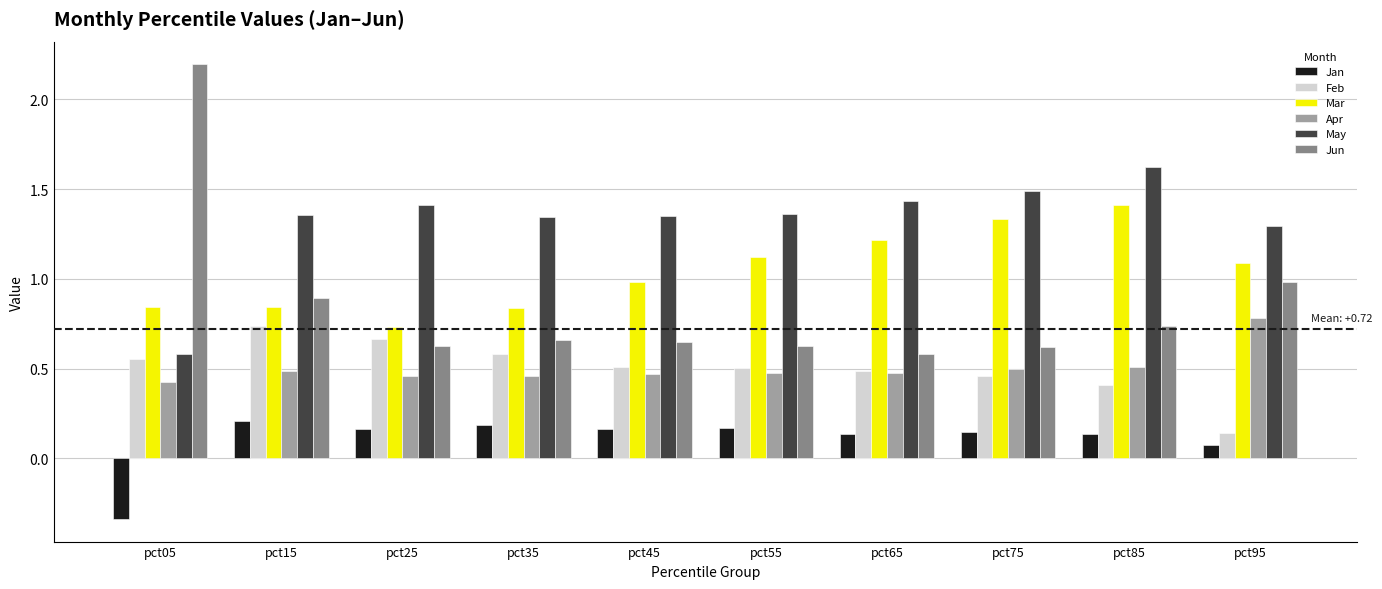

What is the average value of the Mar series?

1.0